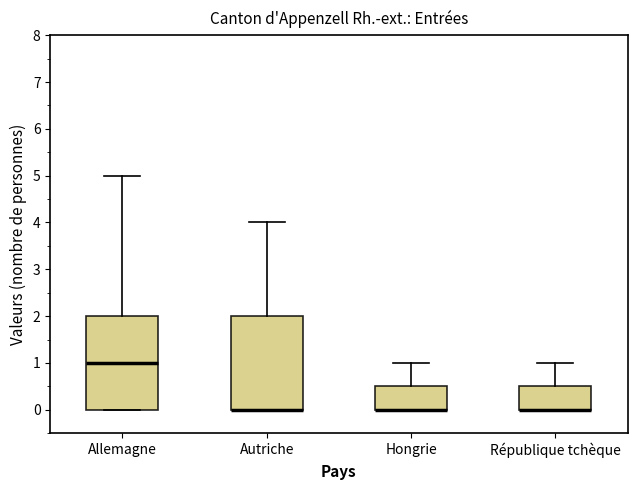

Reading left to right, read every box against the y-axis: the position of its median line, the range the box covers, and the ends of its whiskers. The values are not printed on the chart, so give them approximately, as read against the axis.

Allemagne: median 1.0, box 0.0 to 2.0, whiskers 0.0 to 5.0
Autriche: median 0.0 (drawn on the box's lower edge), box 0.0 to 2.0, whiskers 0.0 to 4.0
Hongrie: median 0.0 (drawn on the box's lower edge), box 0.0 to 0.5, whiskers 0.0 to 1.0
République tchèque: median 0.0 (drawn on the box's lower edge), box 0.0 to 0.5, whiskers 0.0 to 1.0